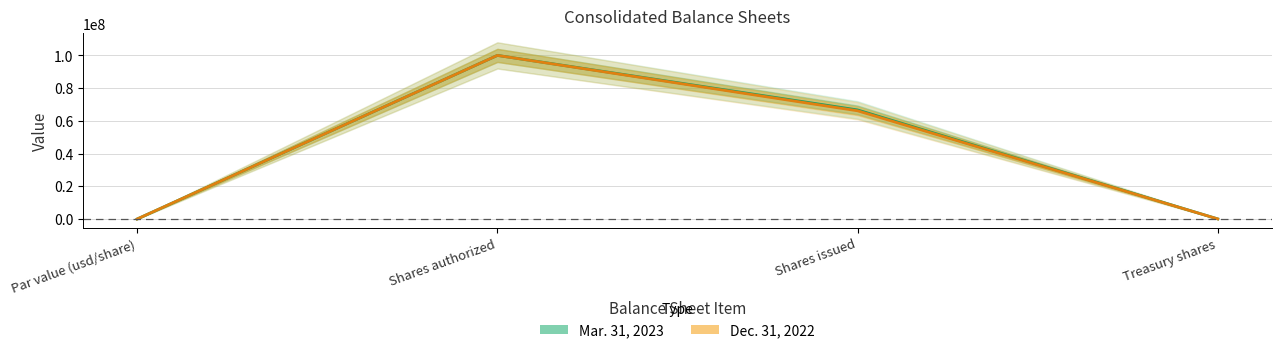

Is it true that Mar. 31, 2023 equals 1 at Par value (usd/share)?

False